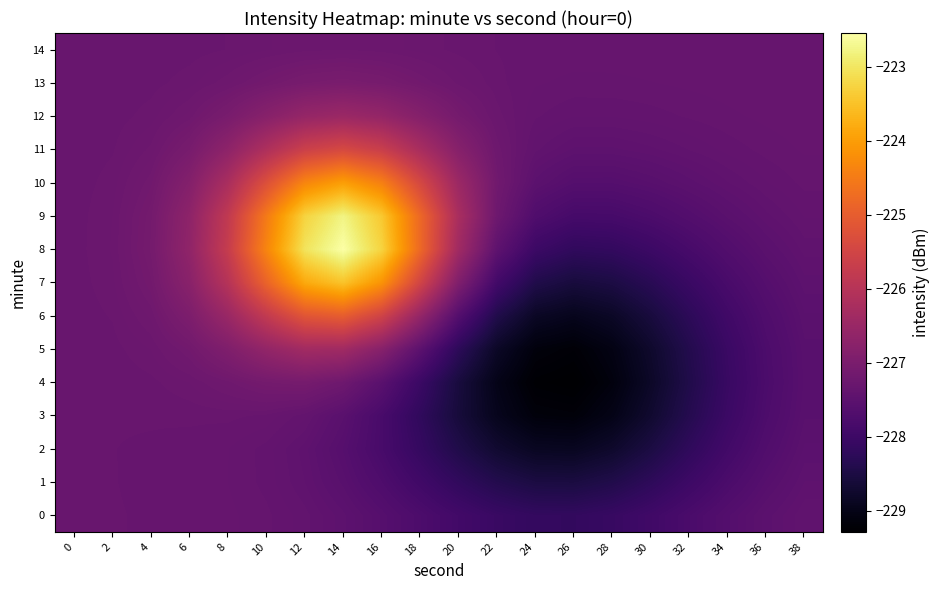

Reading left to right, list all the values displayed in this chart.

0: 0=-227.3	2=-227.3	4=-227.3	6=-227.3	8=-227.3	10=-227.4	12=-227.4	14=-227.5	16=-227.6	18=-227.8	20=-227.9	22=-228.1	24=-228.1	26=-228.2	28=-228.1	30=-227.9	32=-227.8	34=-227.6	36=-227.5	38=-227.4
1: 0=-227.3	2=-227.3	4=-227.3	6=-227.3	8=-227.3	10=-227.4	12=-227.4	14=-227.6	16=-227.7	18=-227.9	20=-228.2	22=-228.4	24=-228.5	26=-228.5	28=-228.4	30=-228.2	32=-228.0	34=-227.8	36=-227.6	38=-227.5
2: 0=-227.3	2=-227.3	4=-227.3	6=-227.3	8=-227.3	10=-227.4	12=-227.5	14=-227.6	16=-227.8	18=-228.1	20=-228.4	22=-228.7	24=-228.9	26=-228.9	28=-228.8	30=-228.5	32=-228.2	34=-227.9	36=-227.7	38=-227.5
3: 0=-227.3	2=-227.3	4=-227.3	6=-227.3	8=-227.3	10=-227.3	12=-227.4	14=-227.5	16=-227.8	18=-228.2	20=-228.6	22=-228.9	24=-229.1	26=-229.2	28=-229.0	30=-228.7	32=-228.4	34=-228.0	36=-227.7	38=-227.5
4: 0=-227.3	2=-227.3	4=-227.3	6=-227.3	8=-227.2	10=-227.1	12=-227.1	14=-227.2	16=-227.5	18=-228.0	20=-228.6	22=-229.0	24=-229.2	26=-229.3	28=-229.1	30=-228.8	32=-228.4	34=-228.1	36=-227.8	38=-227.6
5: 0=-227.3	2=-227.3	4=-227.3	6=-227.1	8=-226.9	10=-226.6	12=-226.3	14=-226.4	16=-226.8	18=-227.5	20=-228.2	22=-228.8	24=-229.1	26=-229.2	28=-229.0	30=-228.7	32=-228.4	34=-228.0	36=-227.8	38=-227.6
6: 0=-227.3	2=-227.3	4=-227.2	6=-227.0	8=-226.5	10=-225.8	12=-225.2	14=-225.0	16=-225.5	18=-226.6	20=-227.6	22=-228.4	24=-228.8	26=-228.9	28=-228.8	30=-228.6	32=-228.2	34=-227.9	36=-227.7	38=-227.5
7: 0=-227.3	2=-227.3	4=-227.1	6=-226.8	8=-226.0	10=-224.9	12=-223.8	14=-223.5	16=-224.1	18=-225.5	20=-226.9	22=-227.9	24=-228.4	26=-228.6	28=-228.5	30=-228.3	32=-228.0	34=-227.8	36=-227.6	38=-227.5
8: 0=-227.3	2=-227.3	4=-227.1	6=-226.6	8=-225.7	10=-224.3	12=-223.0	14=-222.5	16=-223.3	18=-224.8	20=-226.4	22=-227.5	24=-228.0	26=-228.2	28=-228.2	30=-228.0	32=-227.8	34=-227.7	36=-227.5	38=-227.4
9: 0=-227.3	2=-227.3	4=-227.1	6=-226.7	8=-225.8	10=-224.5	12=-223.3	14=-222.8	16=-223.4	18=-224.8	20=-226.2	22=-227.2	24=-227.7	26=-227.9	28=-227.8	30=-227.8	32=-227.6	34=-227.5	36=-227.4	38=-227.4
10: 0=-227.3	2=-227.3	4=-227.2	6=-226.8	8=-226.2	10=-225.3	12=-224.3	14=-224.0	16=-224.4	18=-225.4	20=-226.5	22=-227.2	24=-227.5	26=-227.6	28=-227.6	30=-227.6	32=-227.5	34=-227.4	36=-227.4	38=-227.4
11: 0=-227.3	2=-227.3	4=-227.2	6=-227.0	8=-226.7	10=-226.1	12=-225.6	14=-225.4	16=-225.7	18=-226.2	20=-226.8	22=-227.2	24=-227.4	26=-227.5	28=-227.5	30=-227.4	32=-227.4	34=-227.4	36=-227.4	38=-227.3
12: 0=-227.3	2=-227.3	4=-227.3	6=-227.2	8=-227.0	10=-226.8	12=-226.6	14=-226.5	16=-226.6	18=-226.8	20=-227.1	22=-227.3	24=-227.4	26=-227.4	28=-227.4	30=-227.4	32=-227.4	34=-227.3	36=-227.3	38=-227.3
13: 0=-227.3	2=-227.3	4=-227.3	6=-227.3	8=-227.2	10=-227.1	12=-227.0	14=-227.0	16=-227.1	18=-227.1	20=-227.2	22=-227.3	24=-227.3	26=-227.3	28=-227.3	30=-227.3	32=-227.3	34=-227.3	36=-227.3	38=-227.3
14: 0=-227.3	2=-227.3	4=-227.3	6=-227.3	8=-227.3	10=-227.3	12=-227.2	14=-227.2	16=-227.2	18=-227.3	20=-227.3	22=-227.3	24=-227.3	26=-227.3	28=-227.3	30=-227.3	32=-227.3	34=-227.3	36=-227.3	38=-227.3